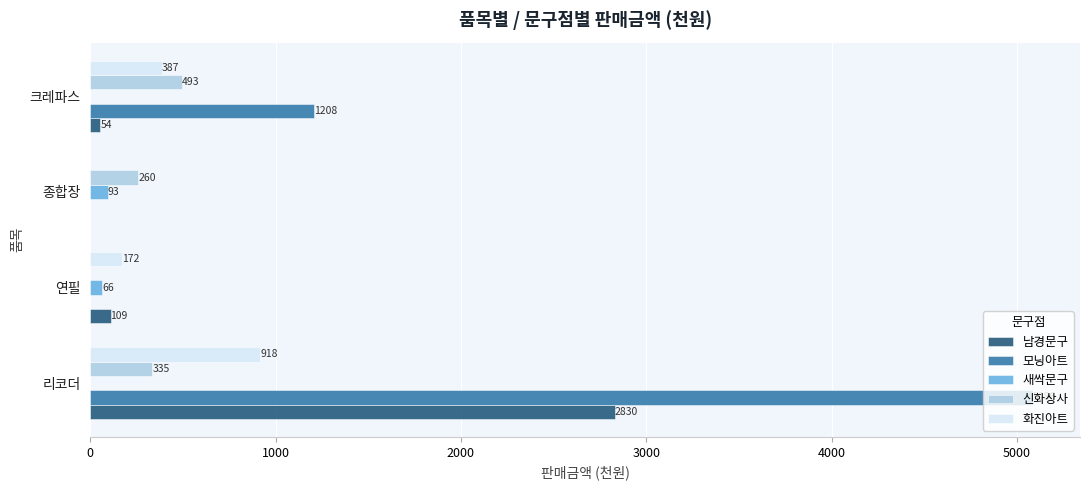

Which series has the widest spread of values?

모닝아트